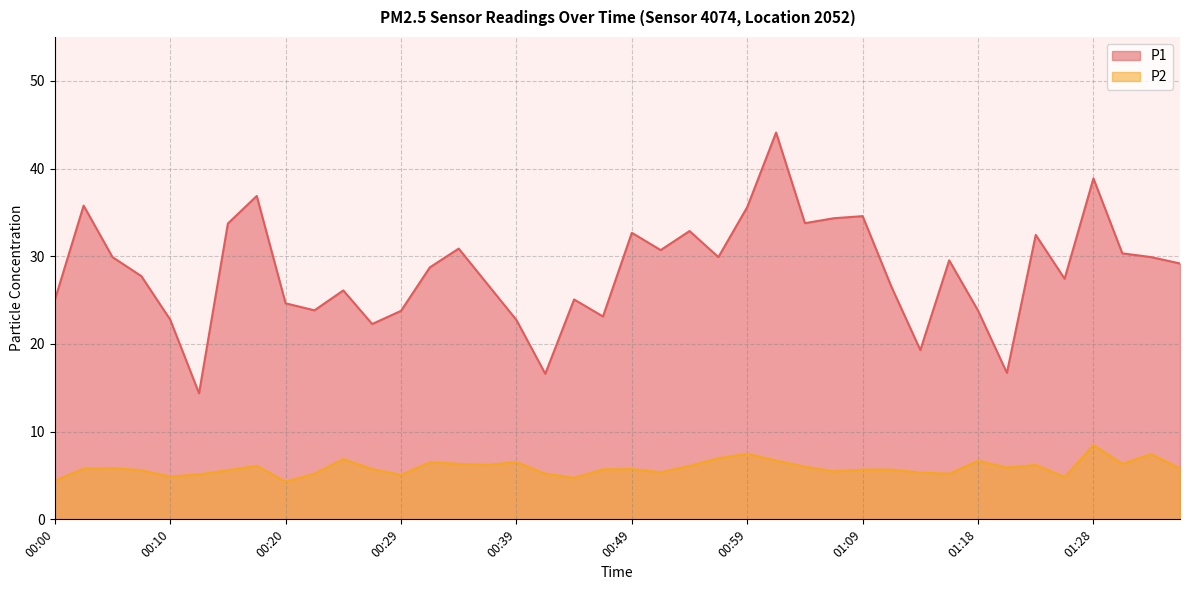

How many values in the P1 series are below 29?

20